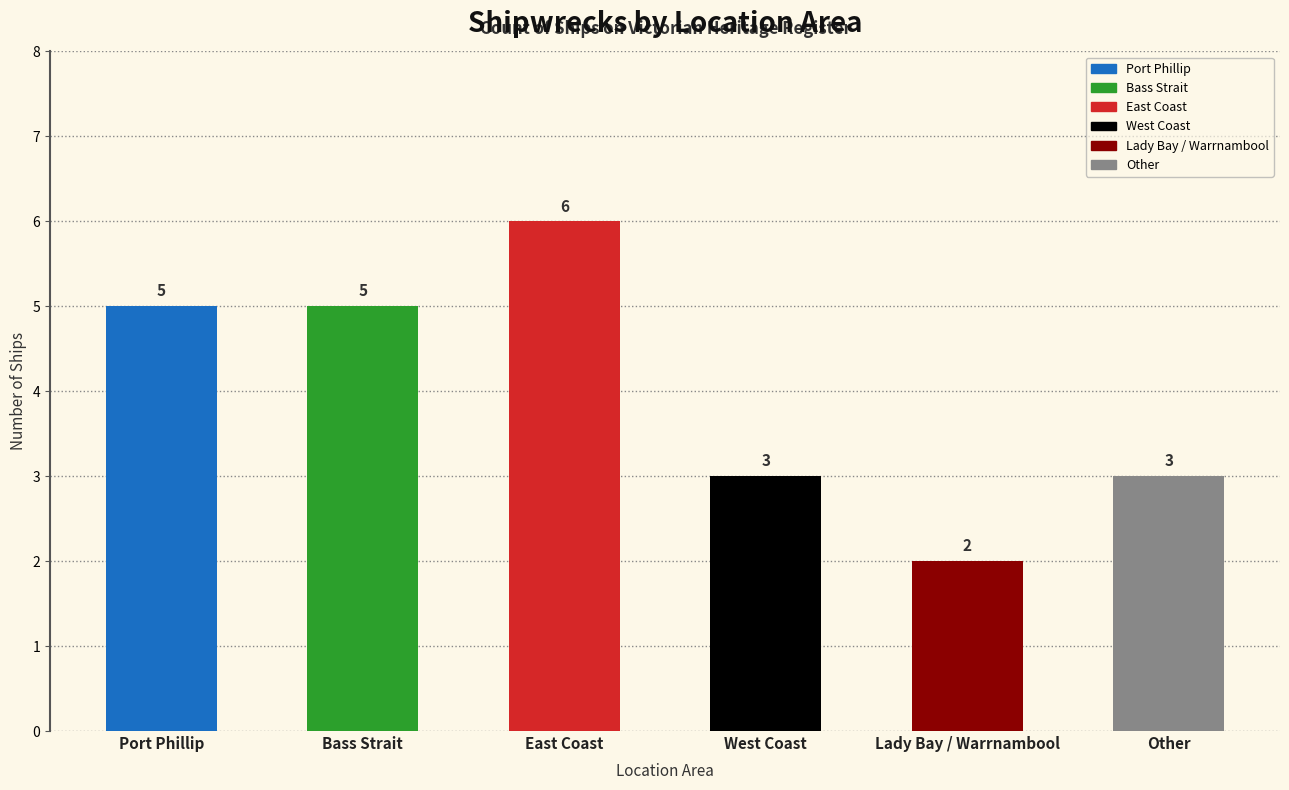

How many values are between 3 and 5?

4